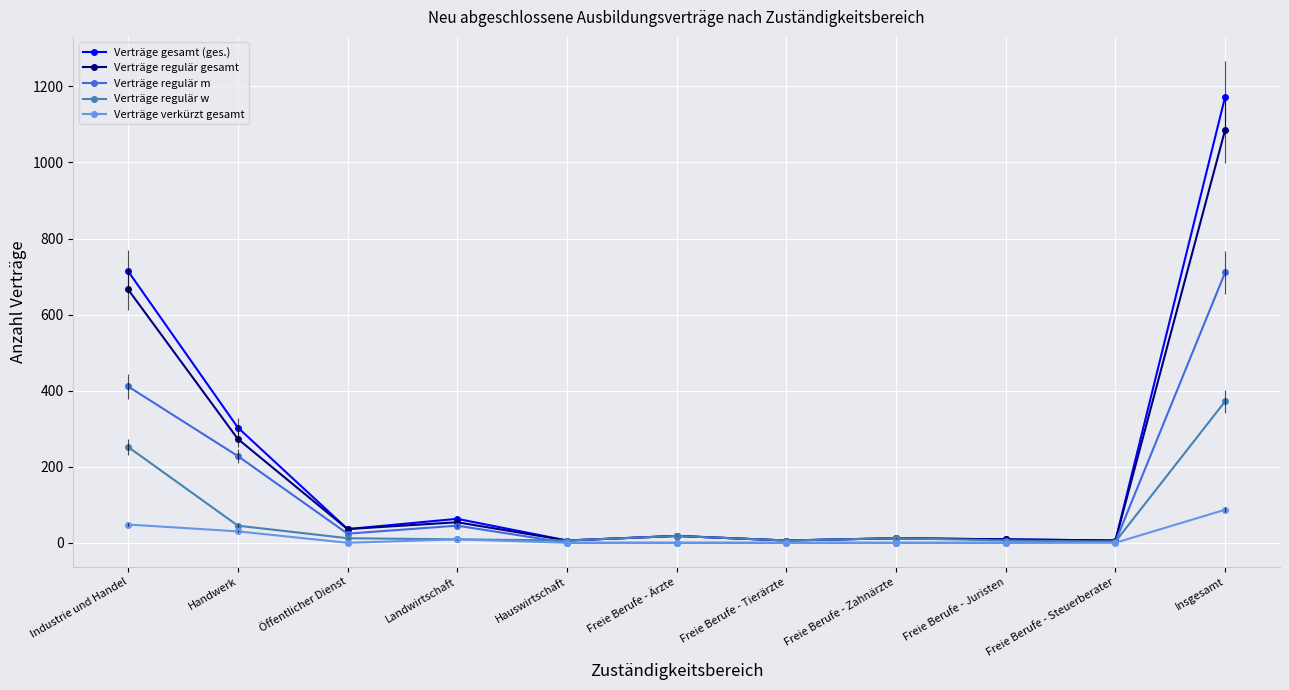

Does the chart display data point markers on the line(s)?

Yes